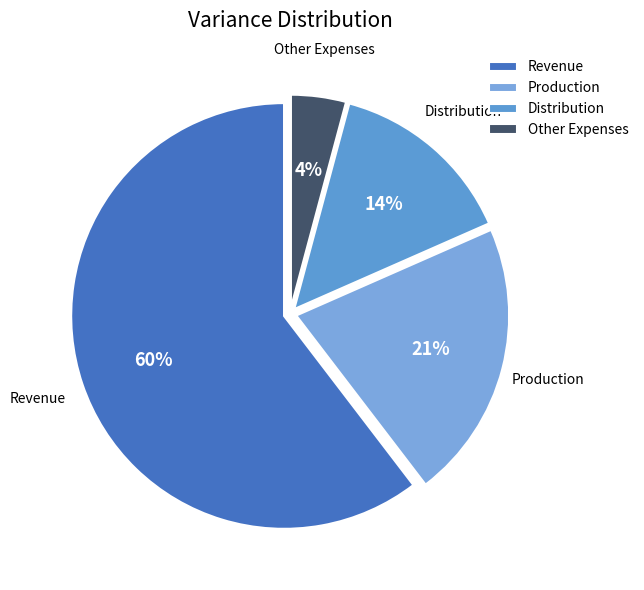

Rank the categories by value from highest to lowest.

Revenue, Production, Distribution, Other Expenses